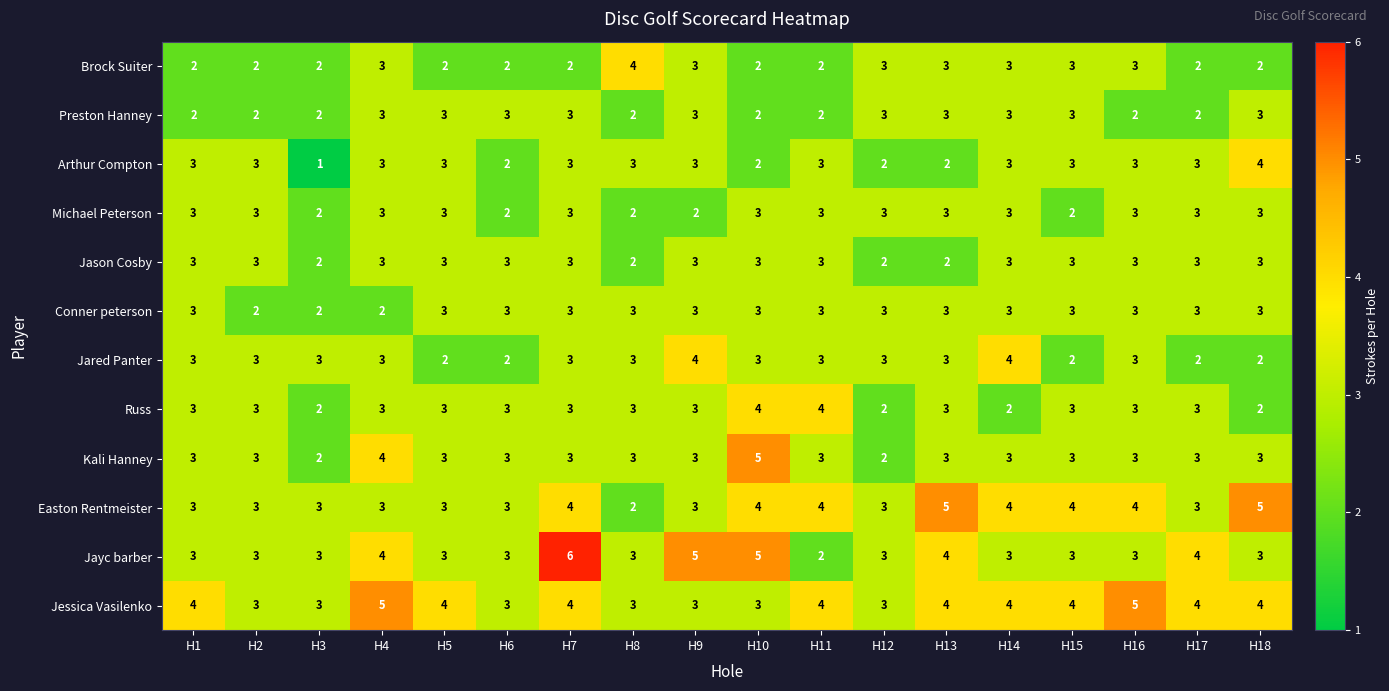

What is the lowest value of the Jessica Vasilenko series?

3